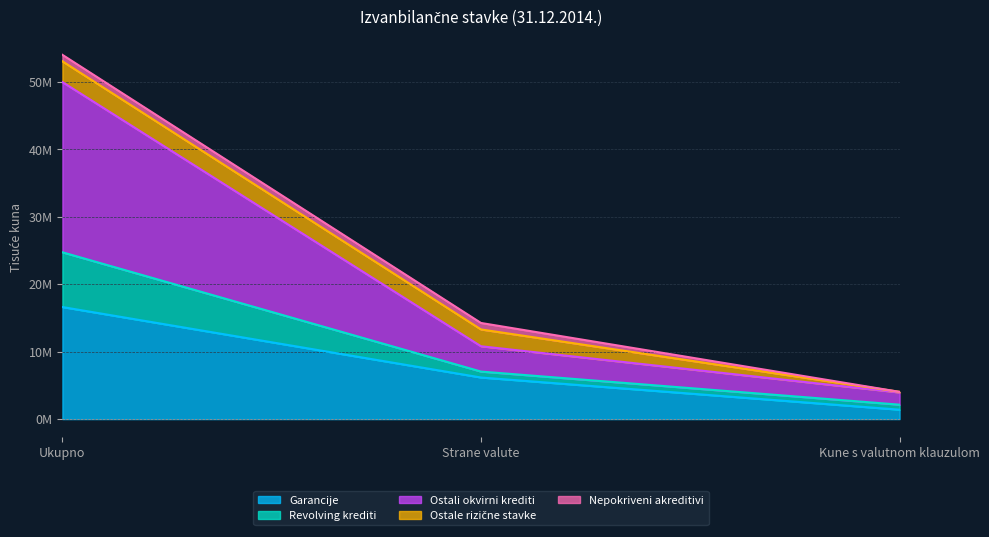

Which series has the widest spread of values?

Ostali okvirni krediti